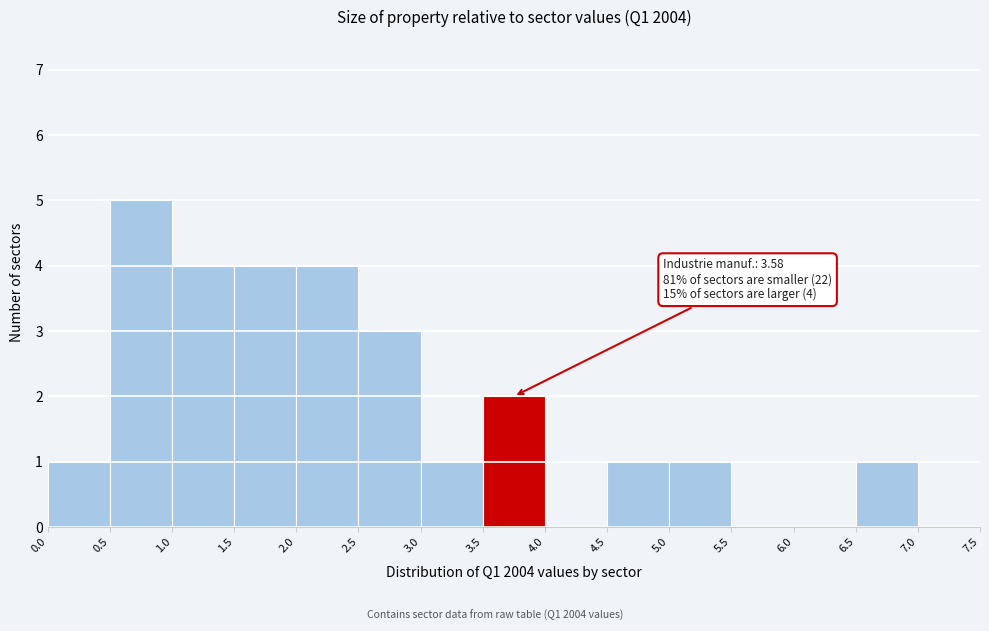

Over which range of the x-axis is the bar tallest?

0.5 to 1.0